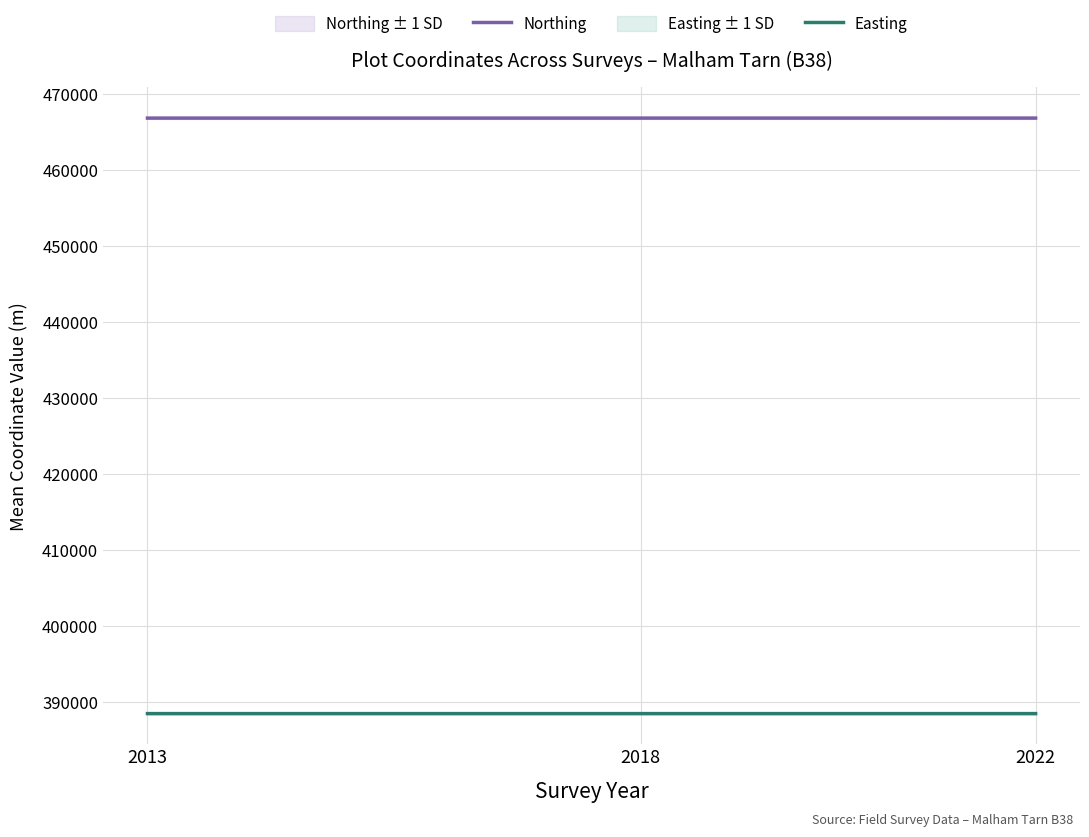

Count the number of data series in this chart.

2